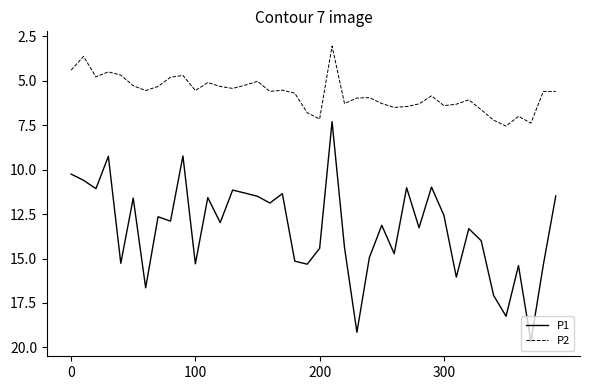

Which series has the largest range (max minus min)?

P1